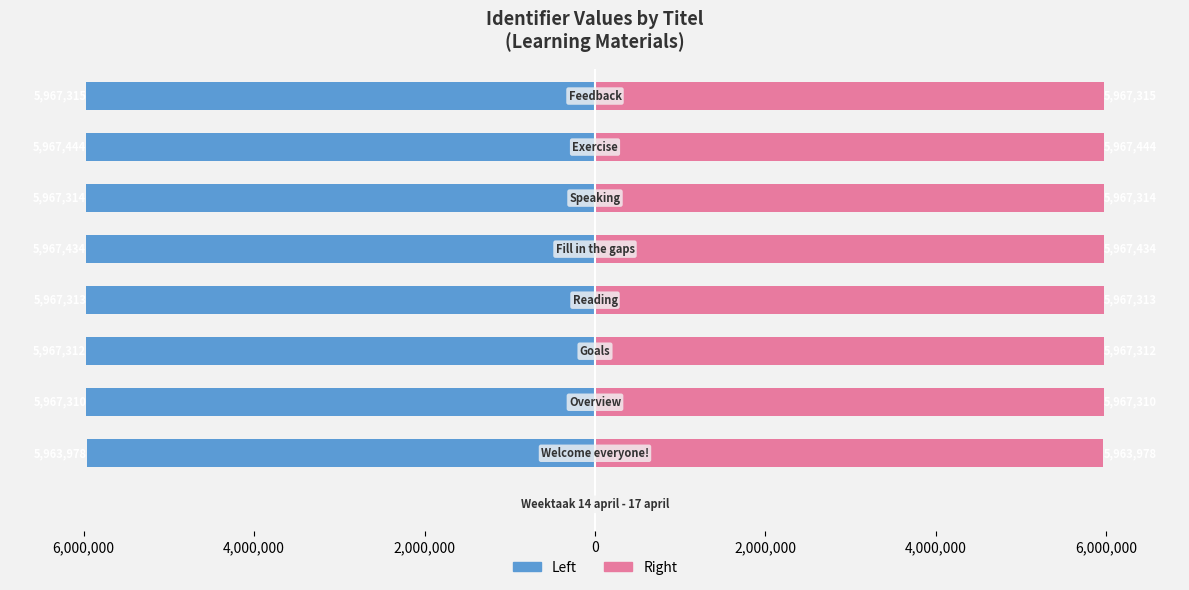

Between 8,000,000 and 6,000,000, which is larger?

8,000,000